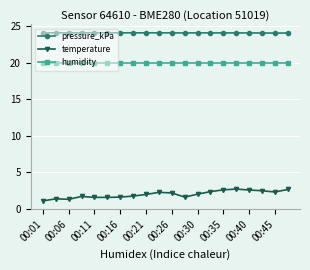

What is the average value of the temperature series?

2.0